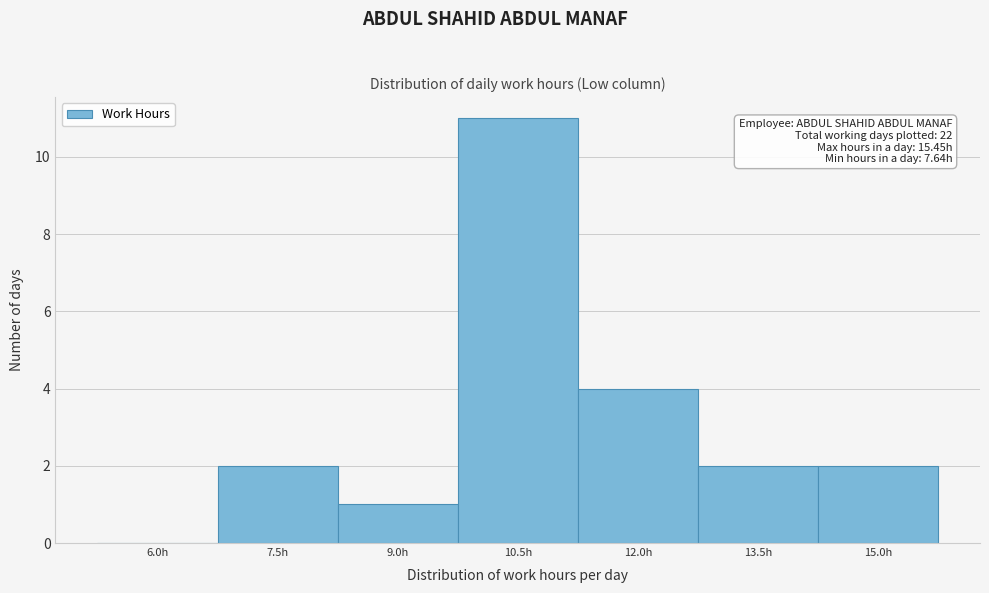

Reading left to right, extract all data points from this chart.

6.0h=0	7.5h=2	9.0h=1	10.5h=11	12.0h=4	13.5h=2	15.0h=2